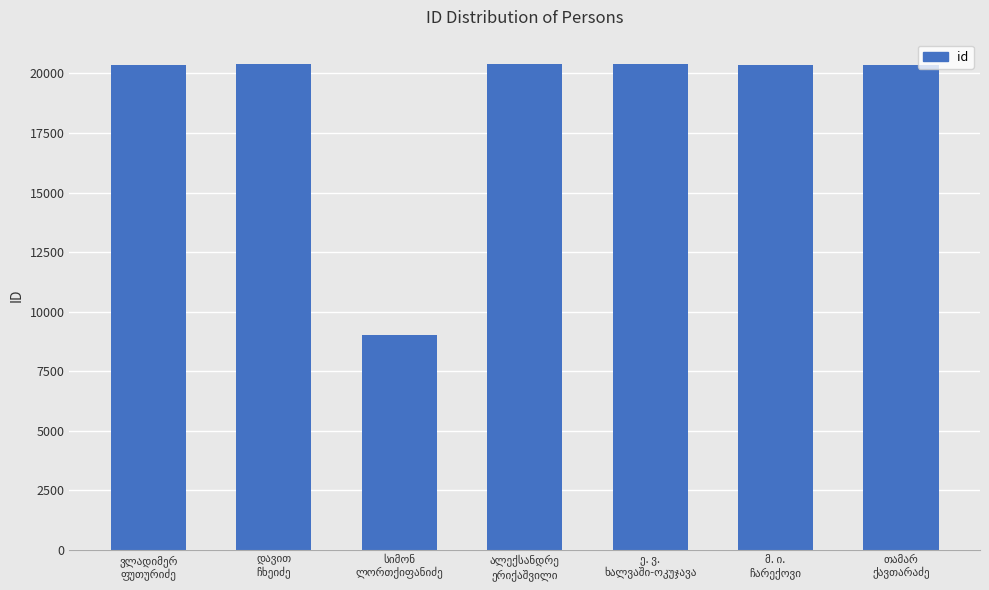

What is the value of the 1st bar from the left?

20369